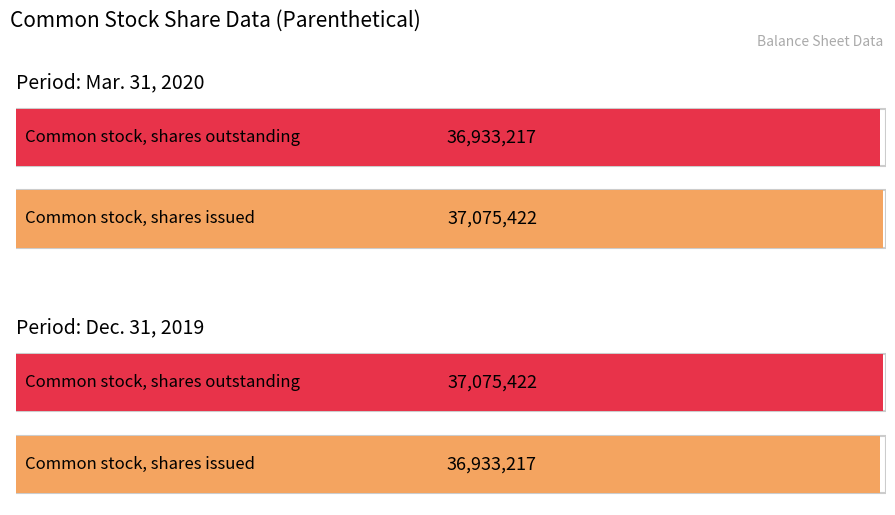

What position from the right is Common stock, shares issued?

2